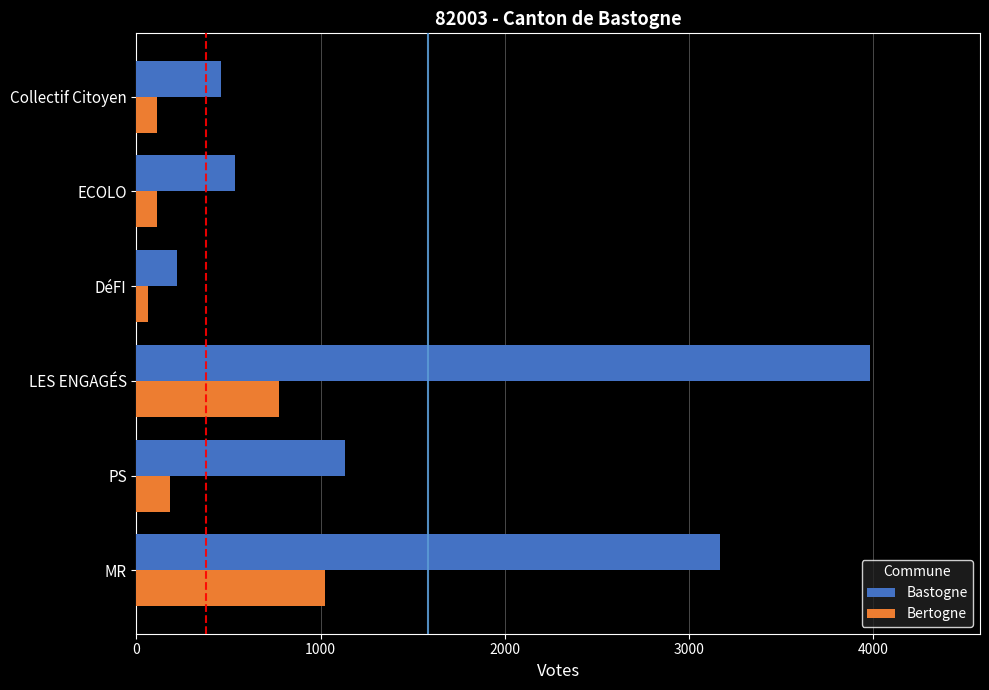

List the series in order of their overall mean, lowest first.

Bertogne, Bastogne